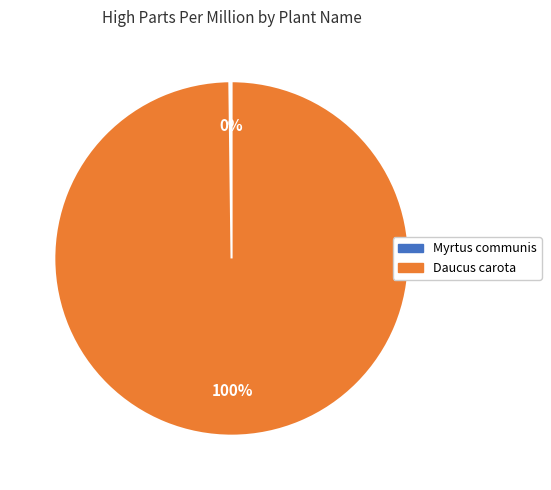

The Daucus carota slice represents 90% of the pie. True or false?

False